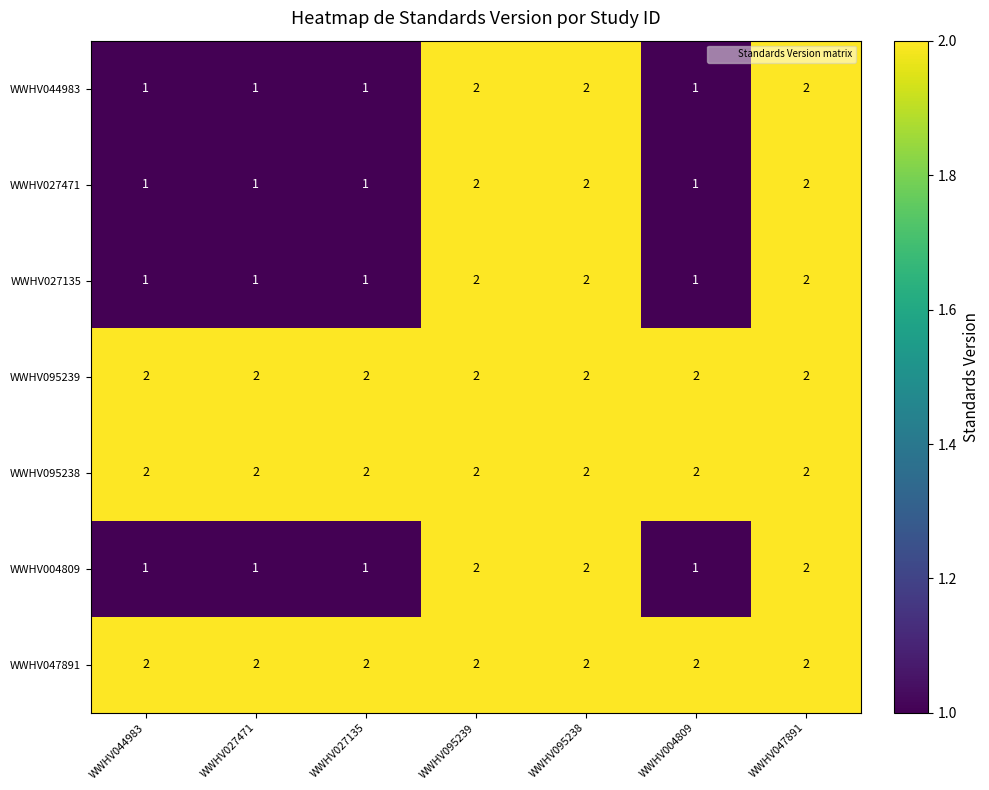

What is the sum of all WWHV004809 values?

10